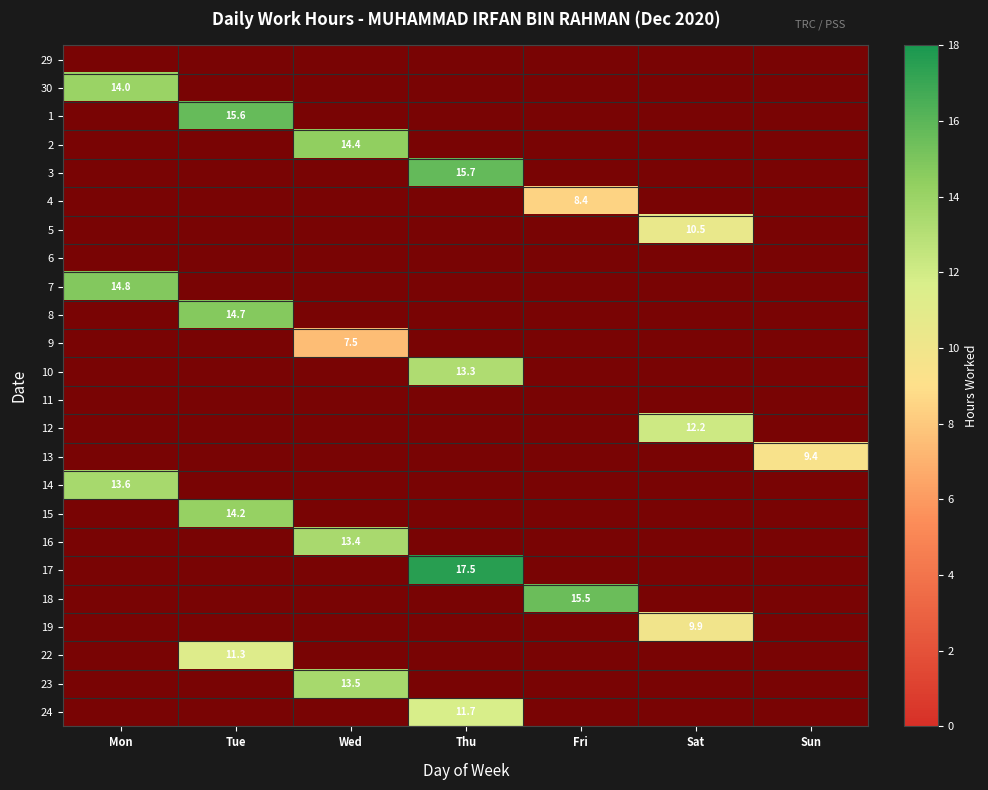

What is the difference between the maximum and second lowest values in the 8 series?

14.7